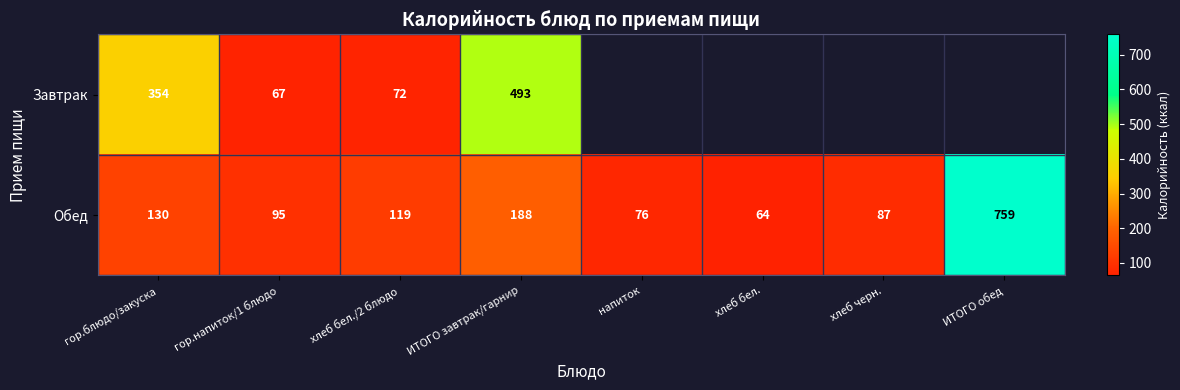

What is the difference between the Обед values at хлеб черн. and ИТОГО завтрак/гарнир?

101